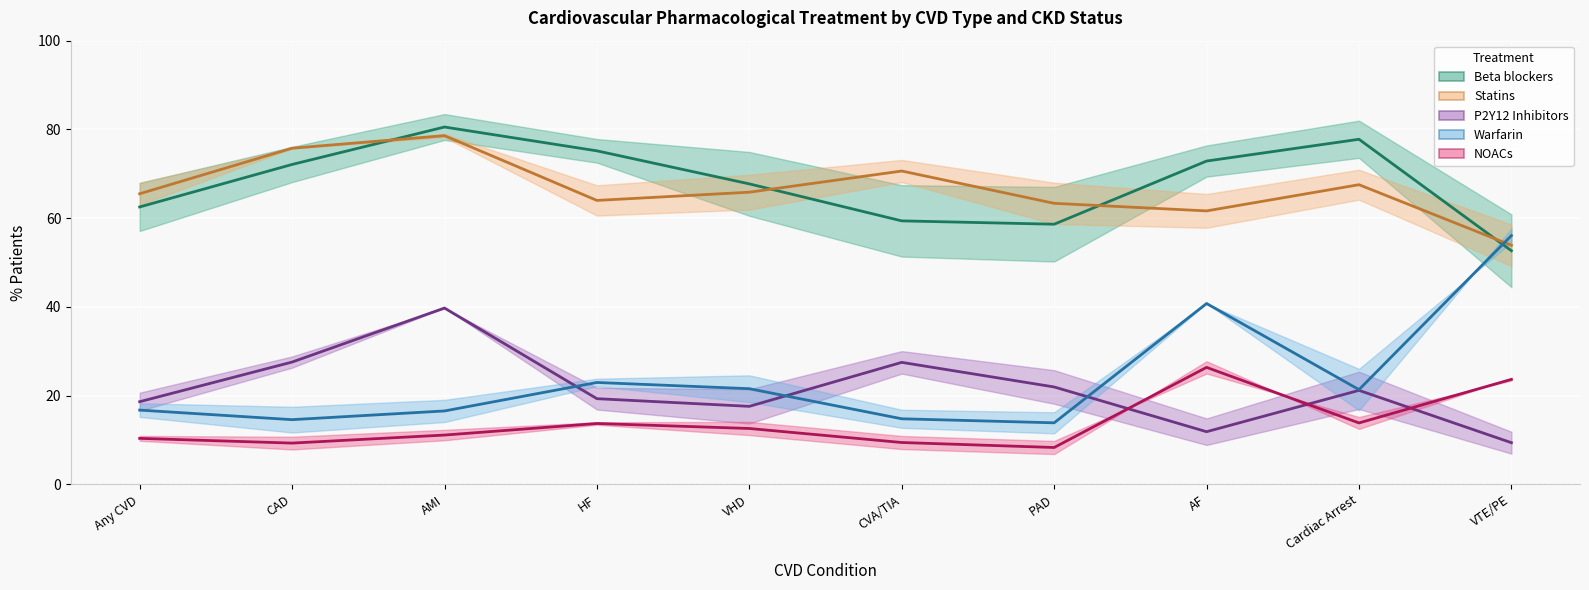

How many interior local valleys does the P2Y12 Inhibitors (mid) series have?

2